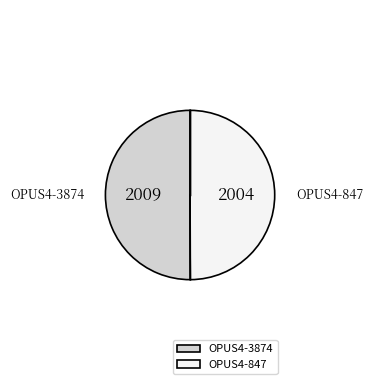

Combined, do OPUS4-847 and OPUS4-3874 account for over 50%?

Yes